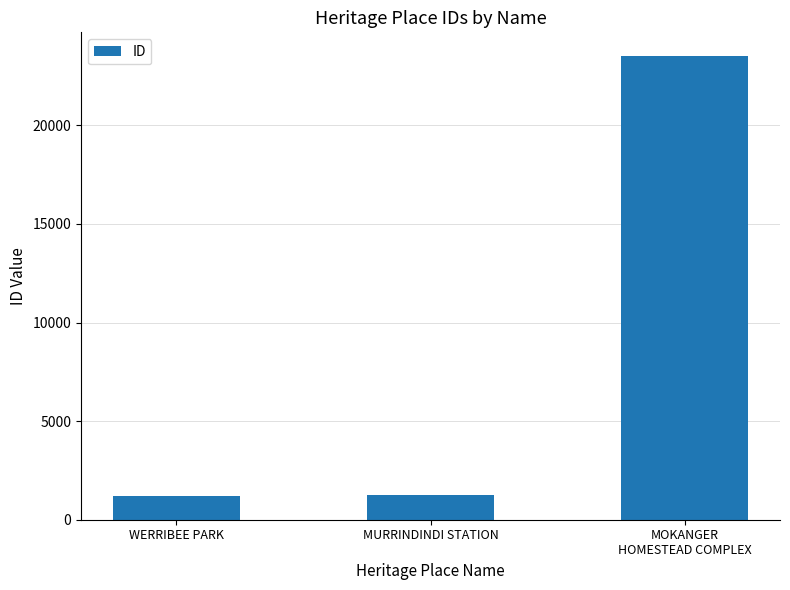

What is the label of the 2nd bar from the left?

MURRINDINDI STATION